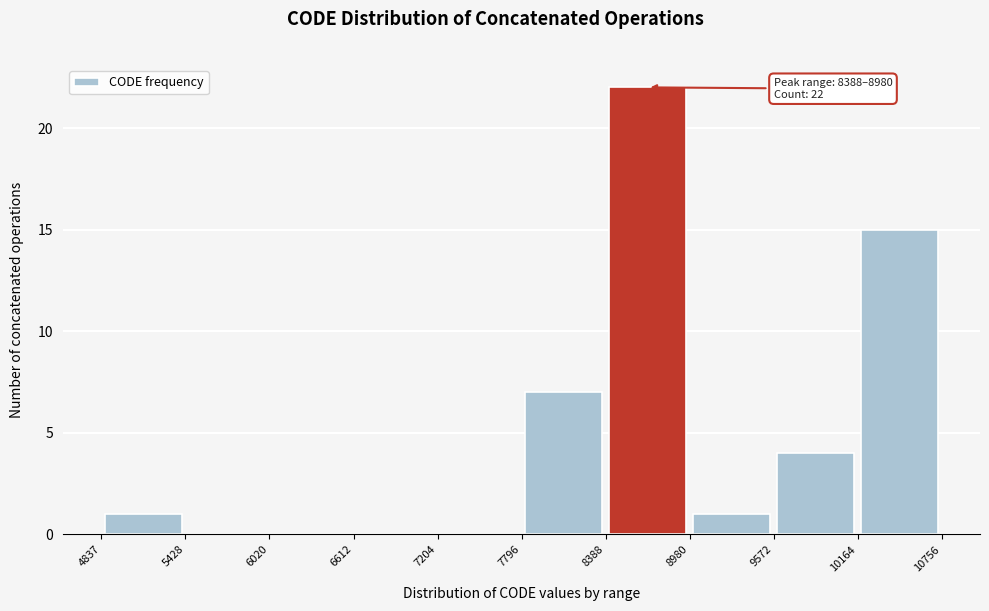

Over which range of the x-axis is the bar tallest?

8388 to 8980